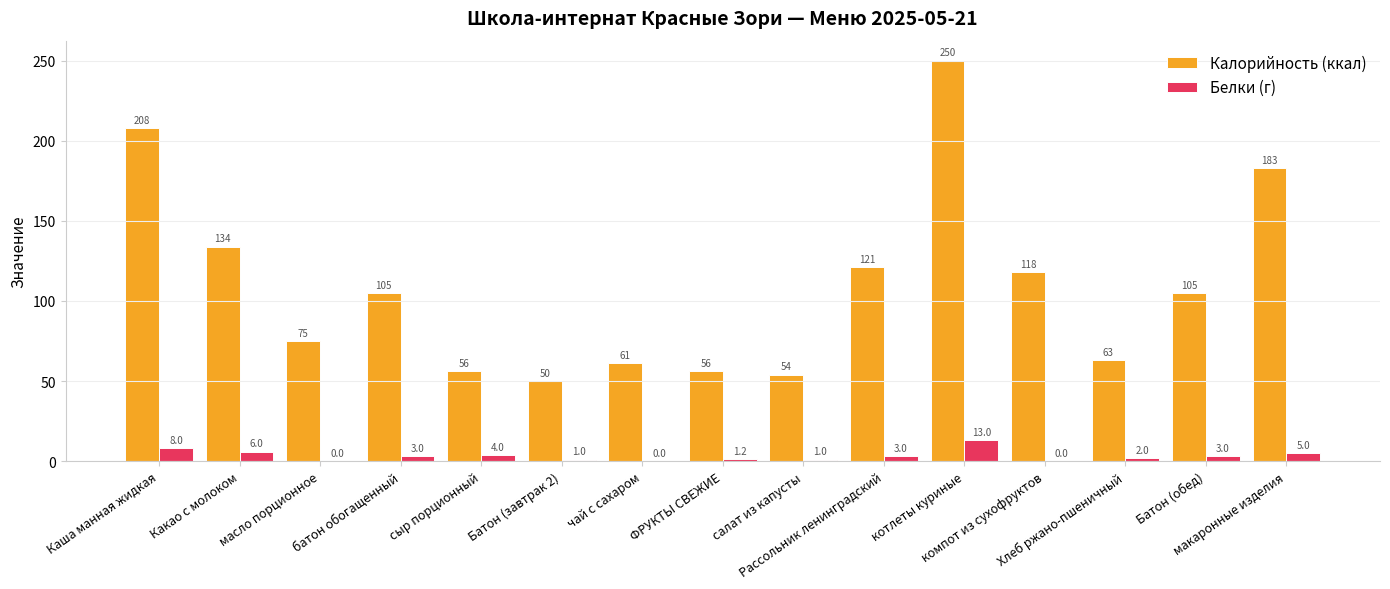

Which series has the largest total across all categories?

Калорийность (ккал)